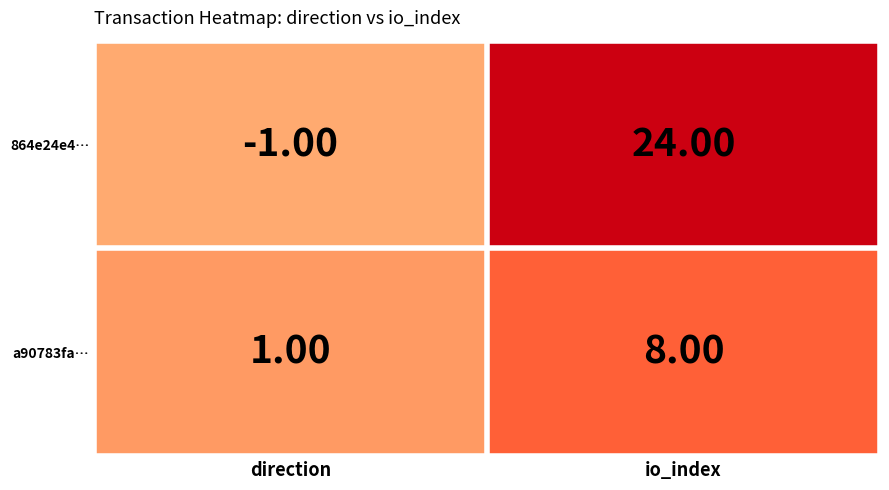

Which label corresponds to the smallest value in the chart?

direction